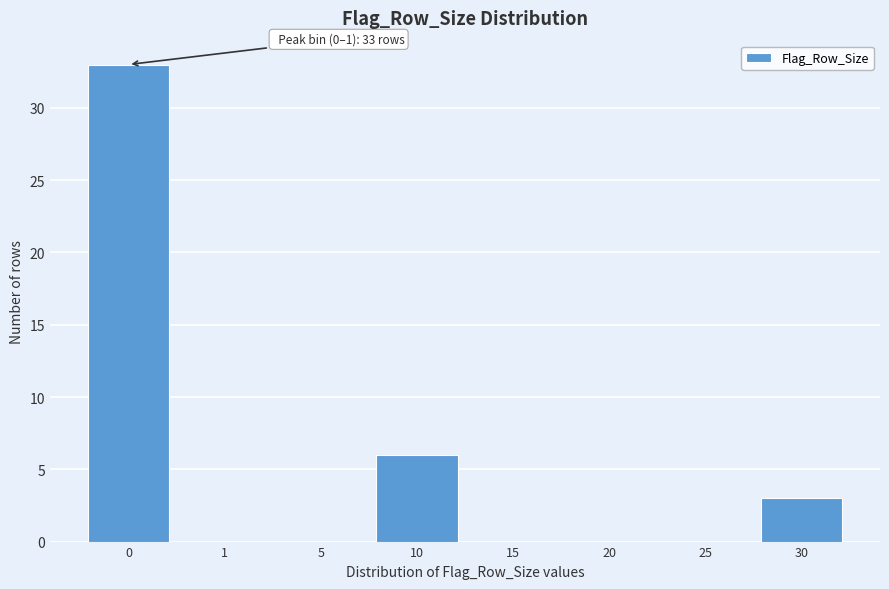

Reading right to left, transcribe all the data shown in this chart.

30=3	25=0	20=0	15=0	10=6	5=0	1=0	0=33